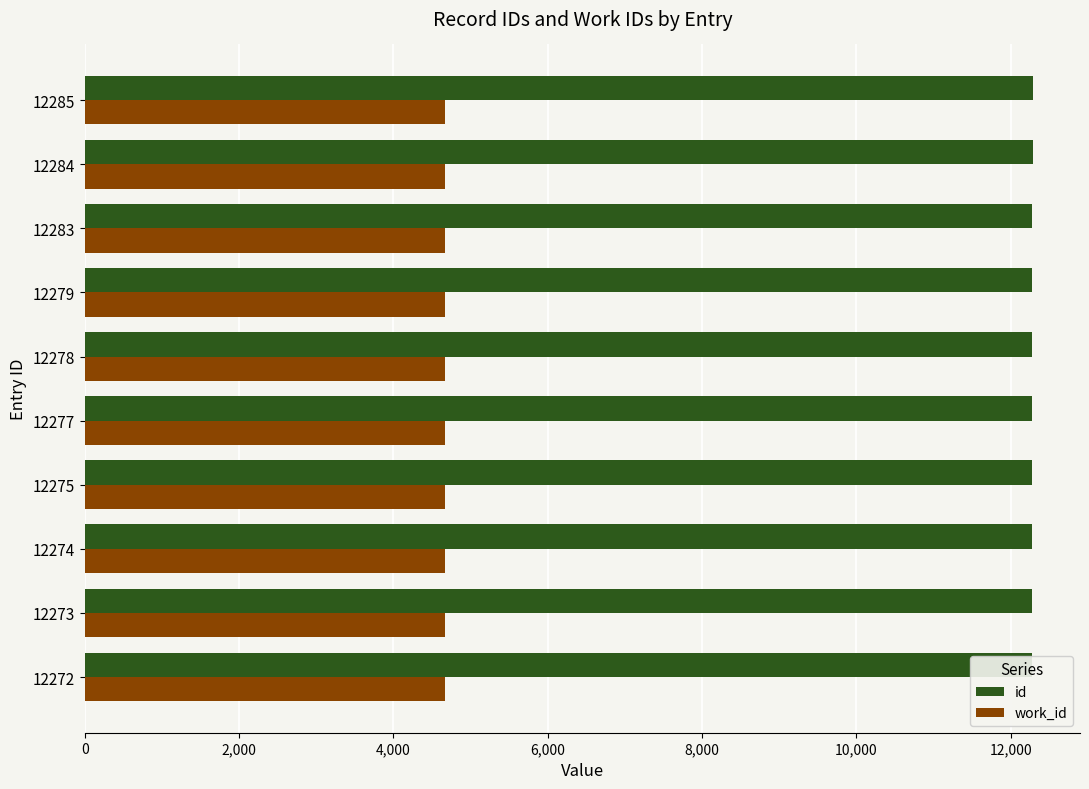

At how many categories does at least one series exceed 11001?

10